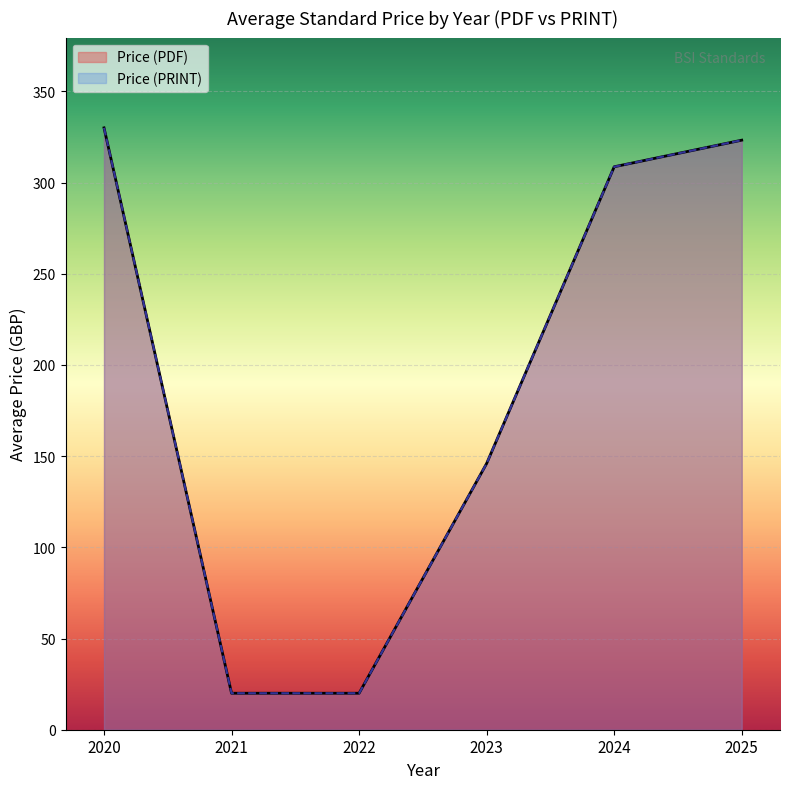

Does the chart display data point markers on the line(s)?

No